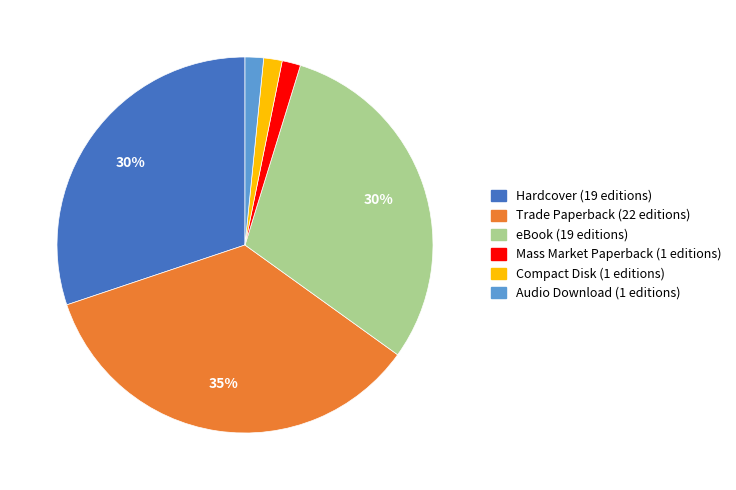

Which has a higher value, eBook or Compact Disk?

eBook